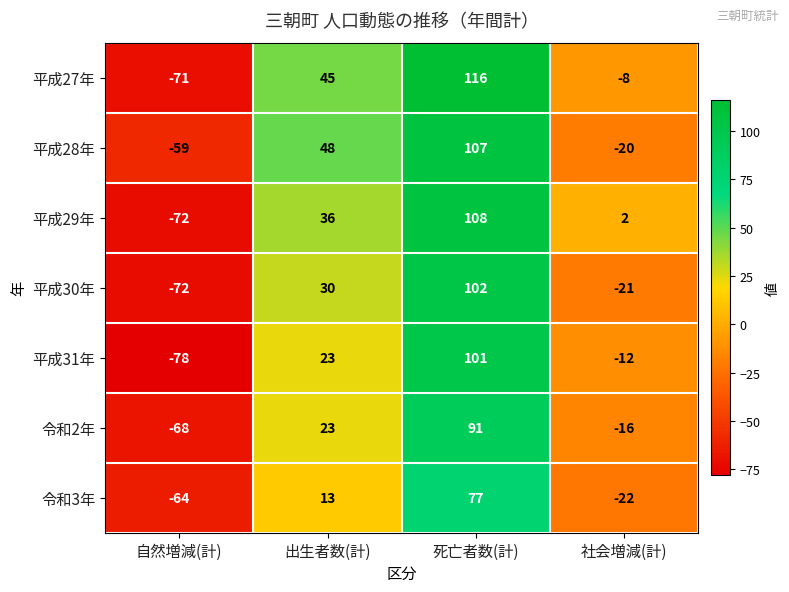

How many distinct data groups are displayed?

7